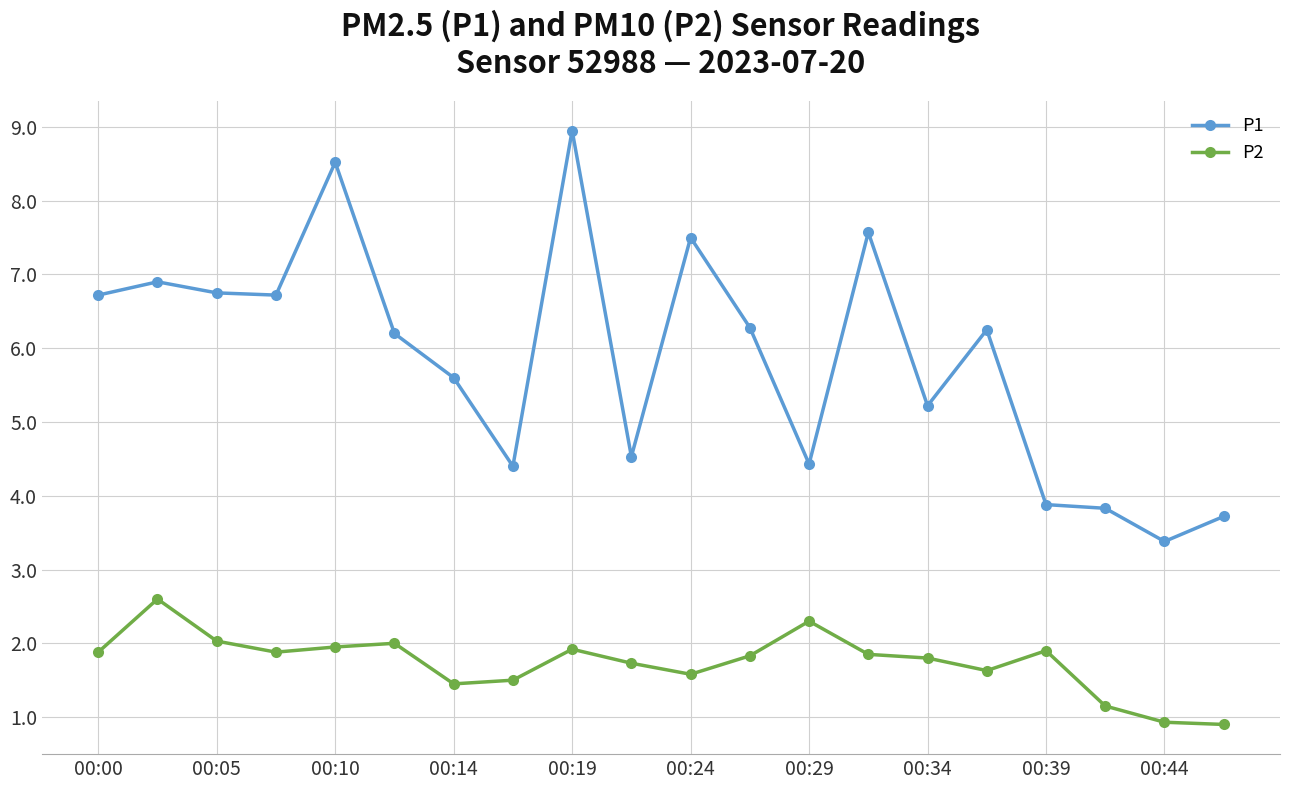

True or false: P2 has more than 0 points higher than both neighbors.

True